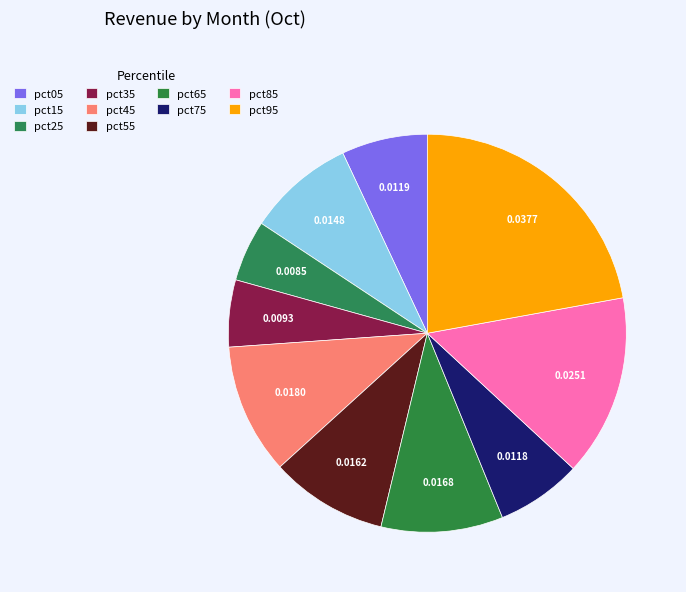

The pct25 slice represents 11% of the pie. True or false?

False